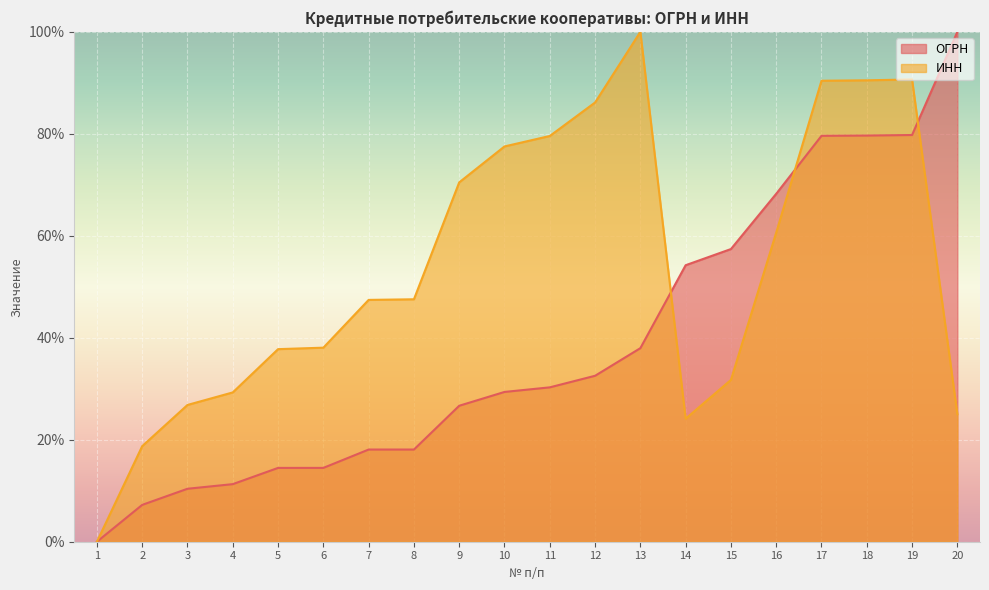

What is the difference between the maximum and minimum values in the ИНН series?

100.0